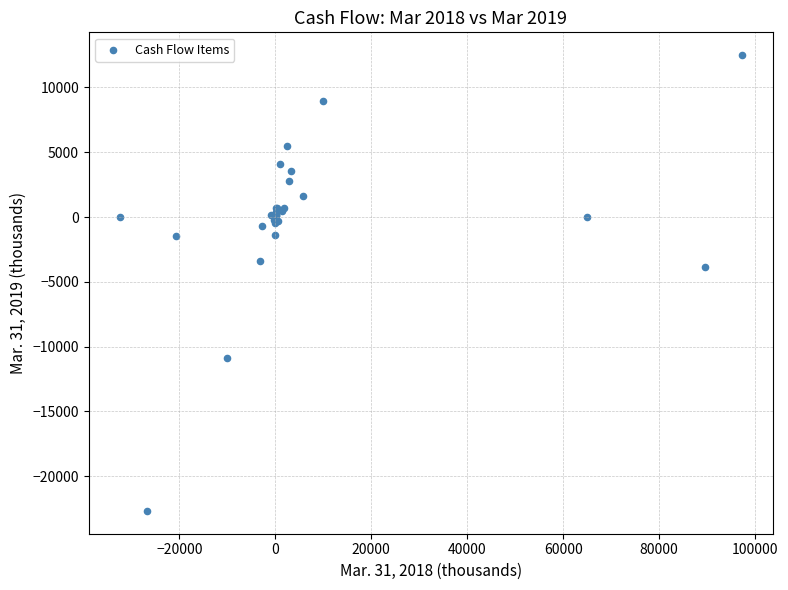

What Y value in the scatter plot is closest to -5093?

-3833